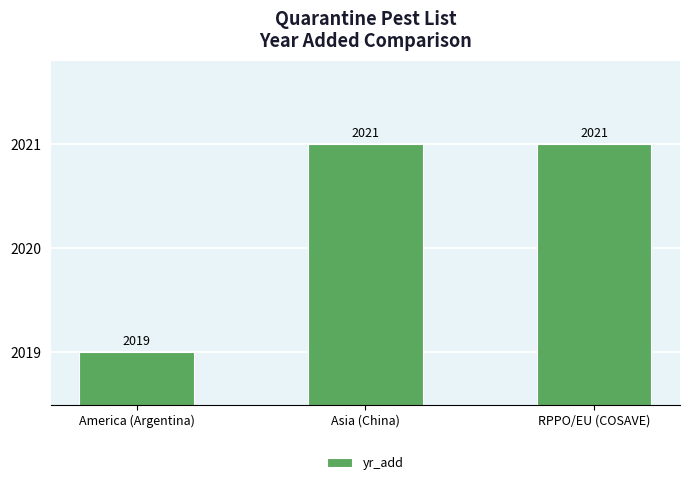

What is the label of the 2nd bar from the right?

Asia (China)